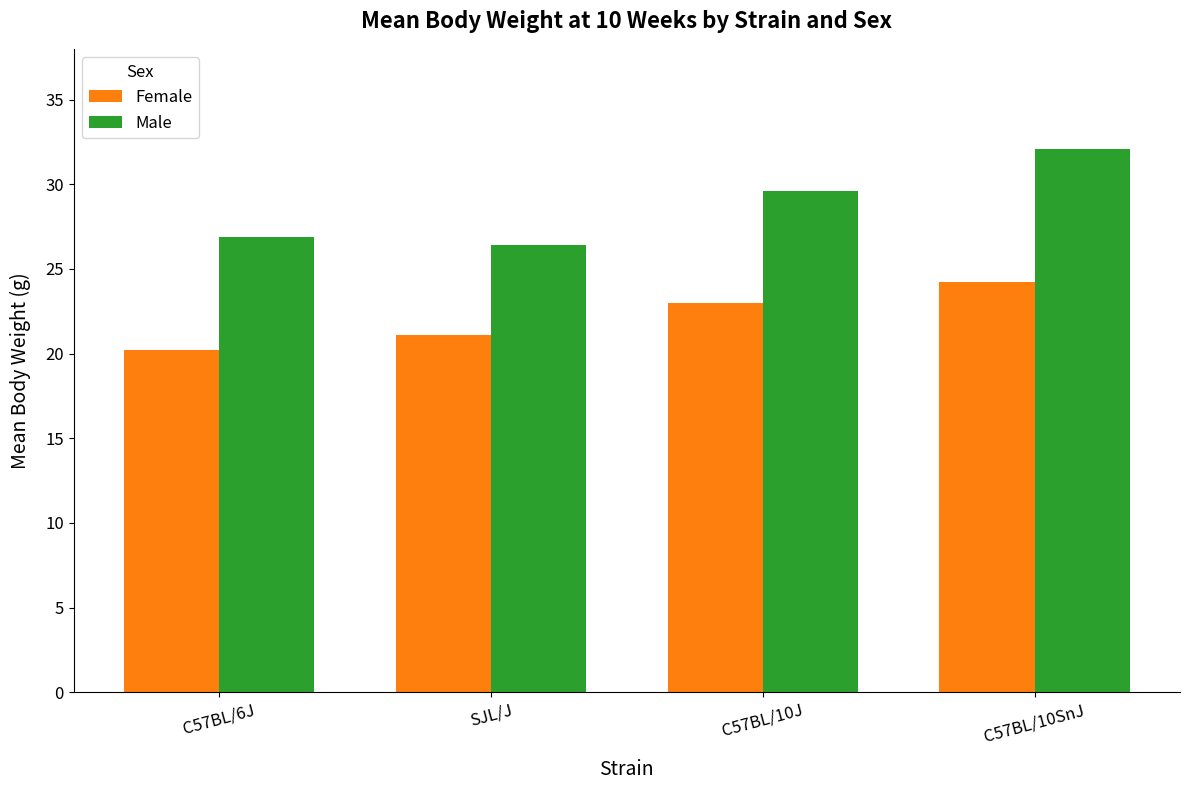

List the labels in order of Female value, largest first.

C57BL/10SnJ, C57BL/10J, SJL/J, C57BL/6J